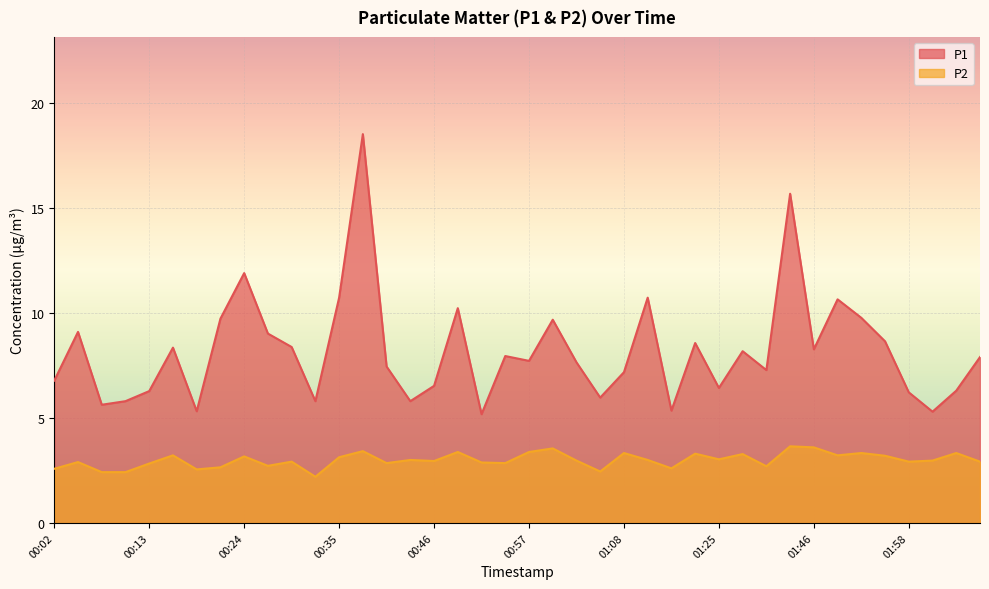

How many interior local valleys does the P2 series have?

12